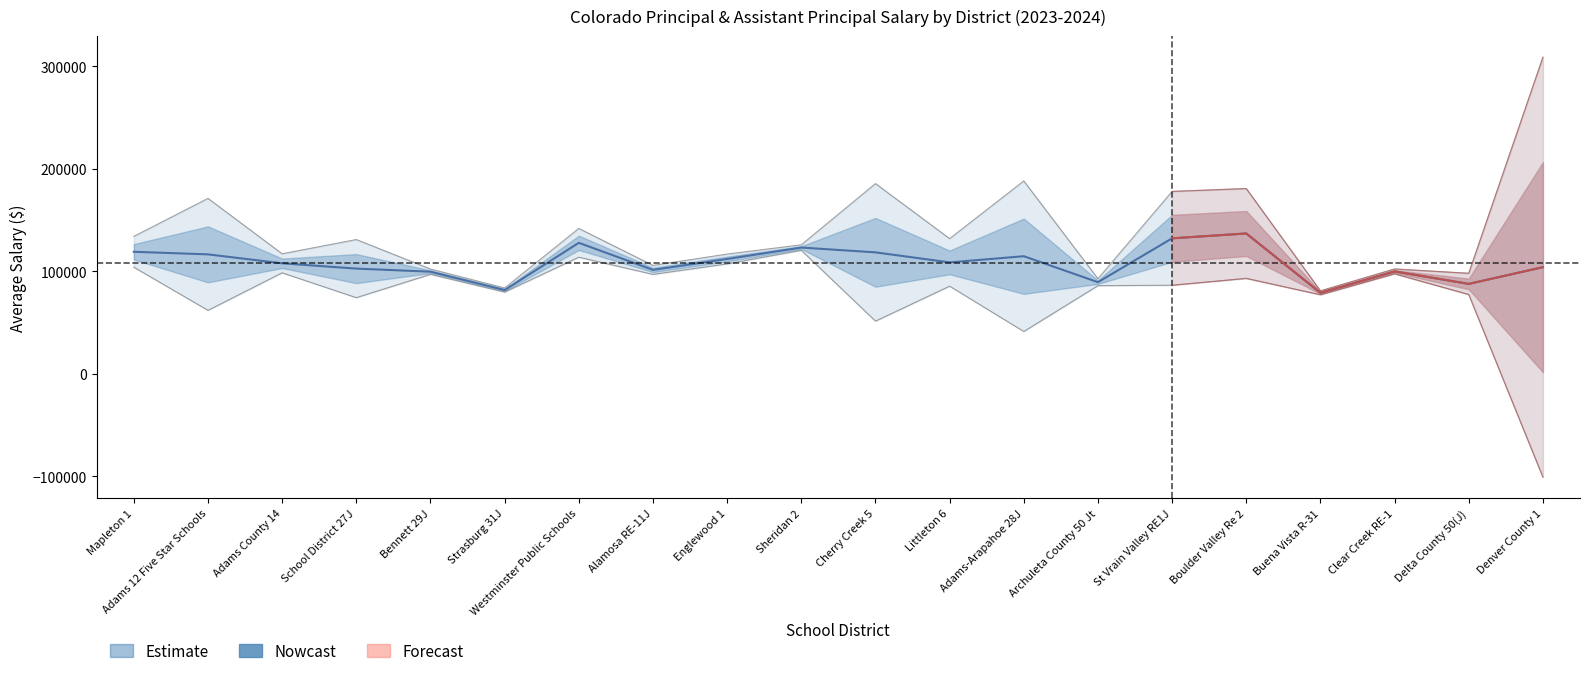

Where is the first local maximum?

Westminster Public Schools